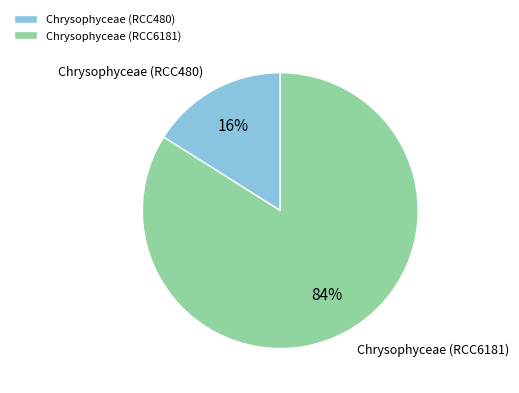

Which category has the biggest portion of the pie?

Chrysophyceae (RCC6181)